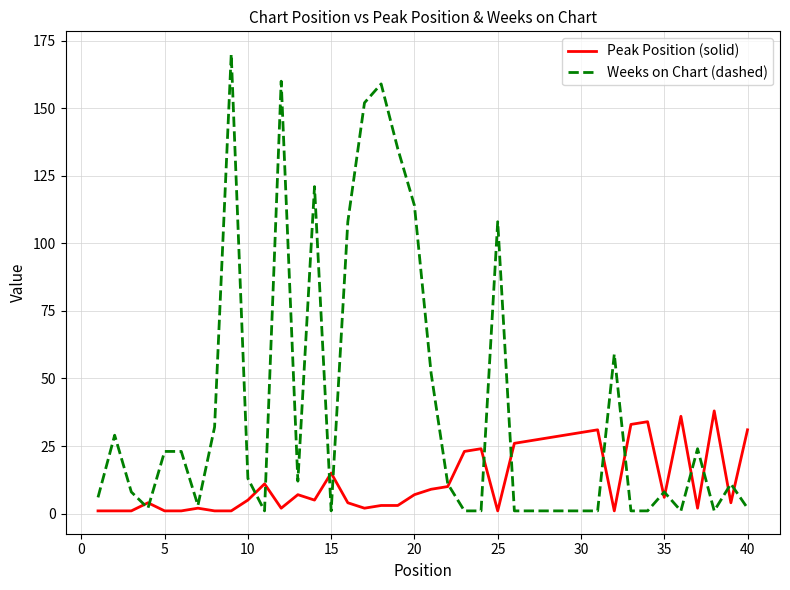

Rank the series by their maximum value, from highest to lowest.

Weeks on Chart (dashed), Peak Position (solid)